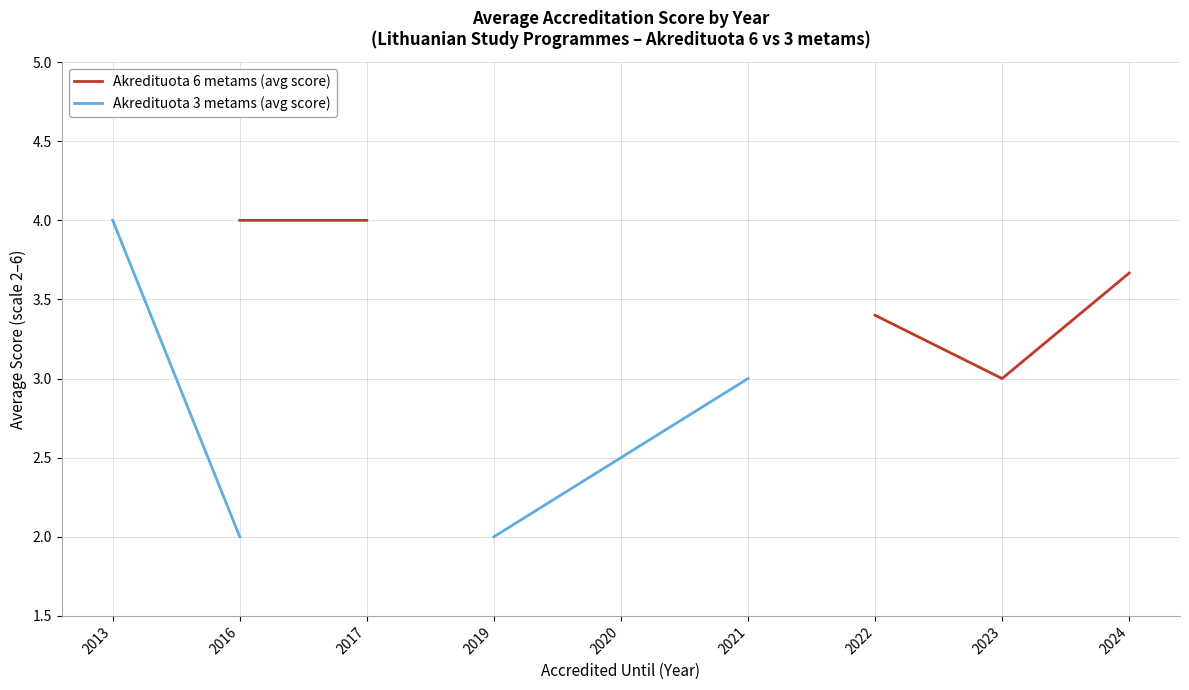

True or false: Akredituota 3 metams (avg score) has more than 1 interior local peaks.

False